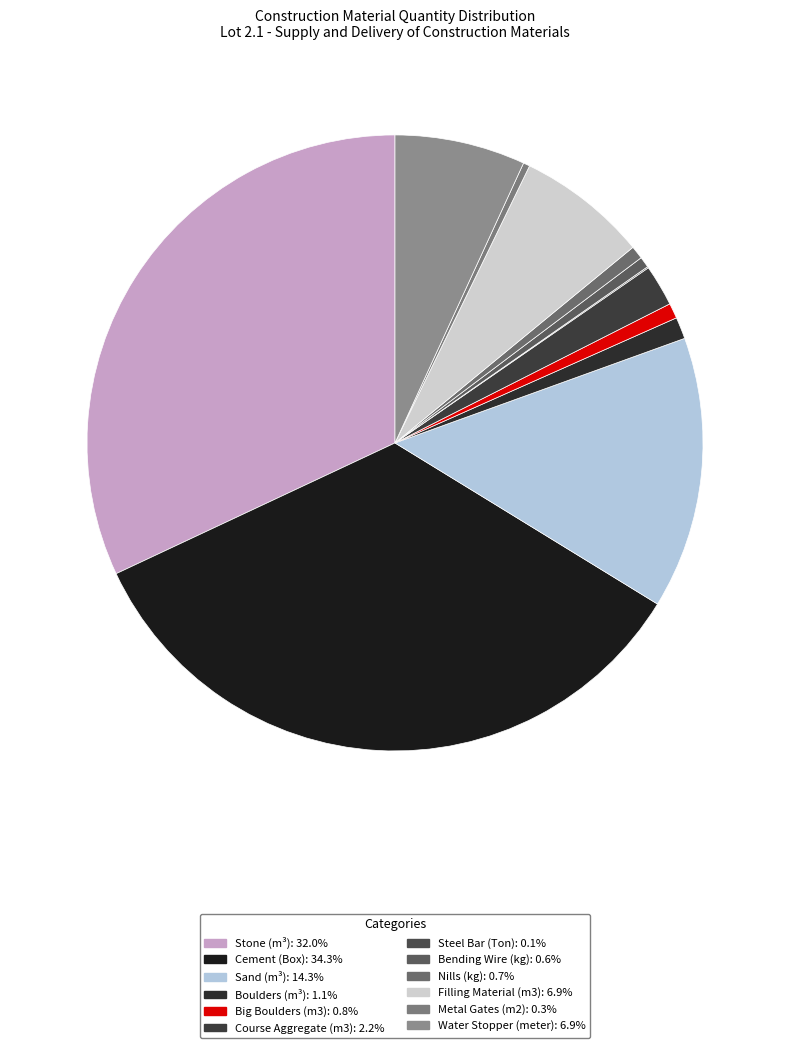

To the nearest percent, what is the difference between the largest and smallest slice percentages?

34%